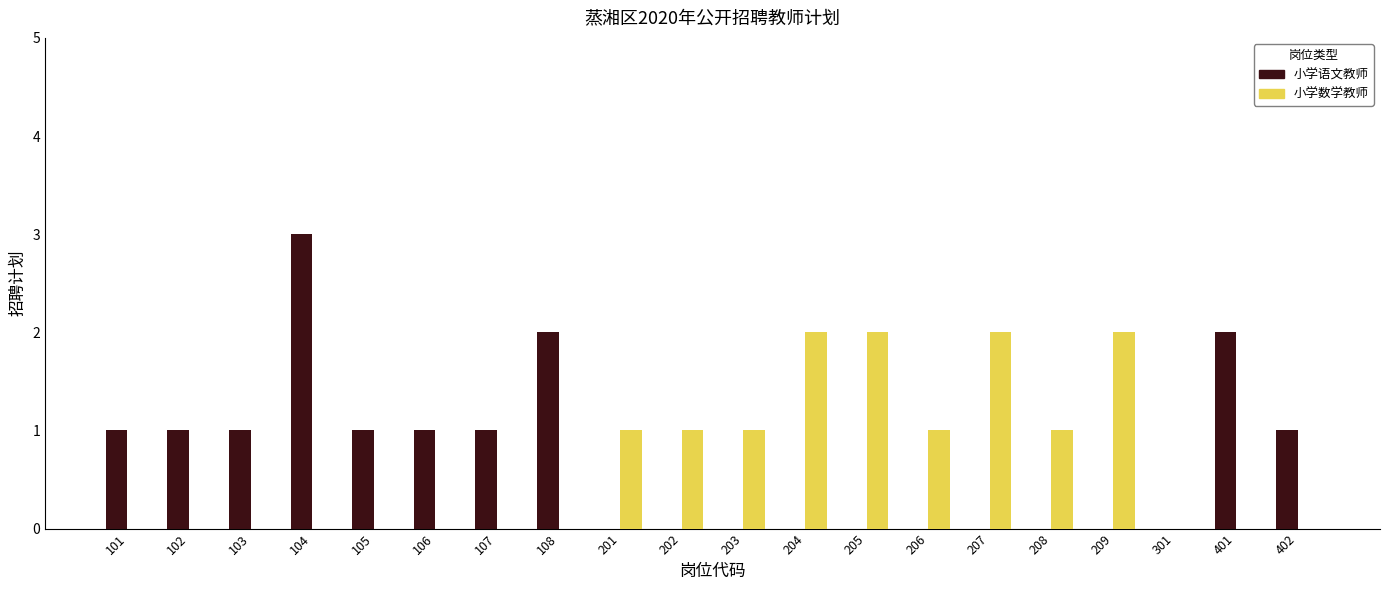

What is the spread (max minus min) of values at 206?

1